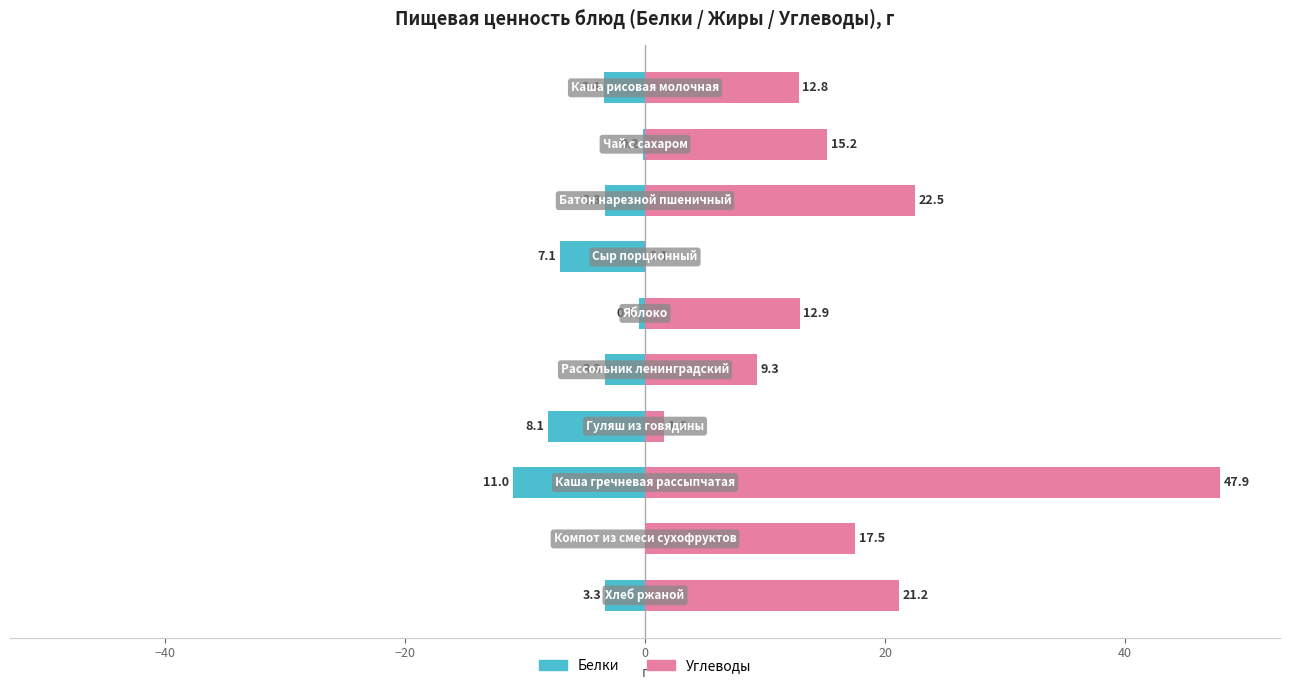

Are the bars horizontal?

Yes